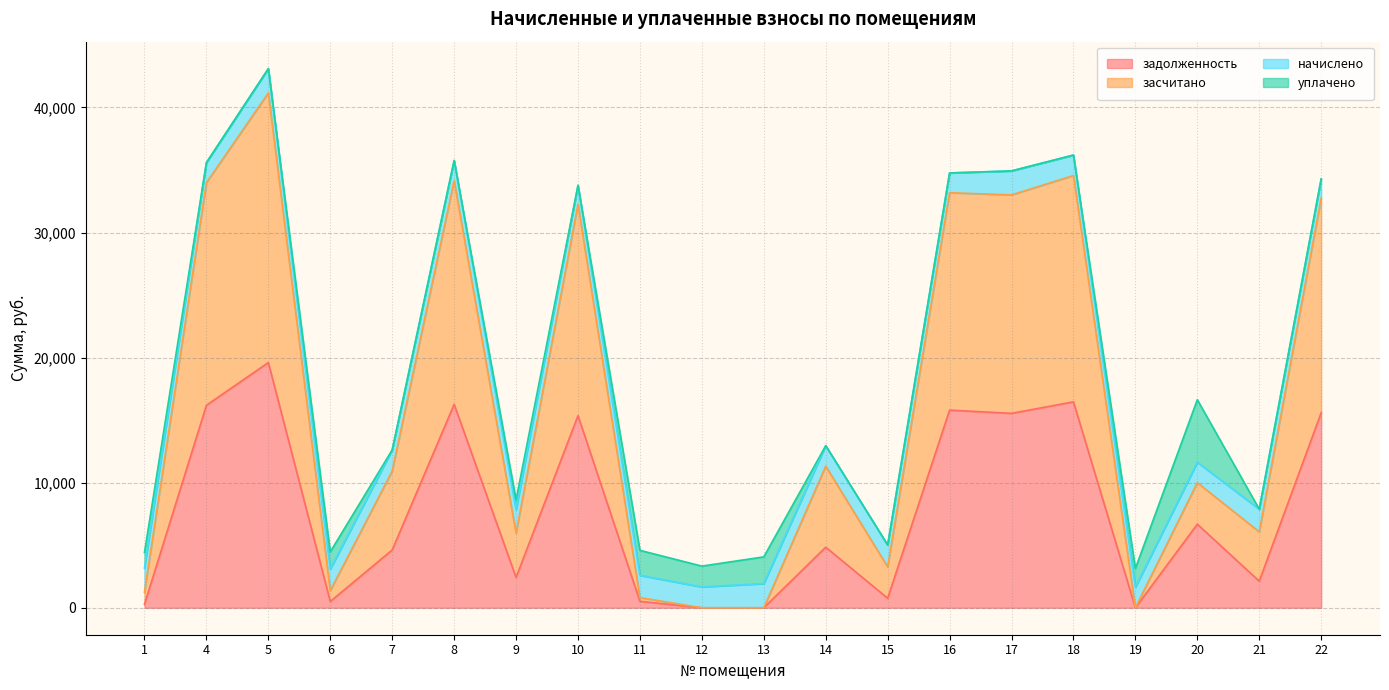

What is the difference between the second highest and second lowest values in the задолженность series?

16461.6